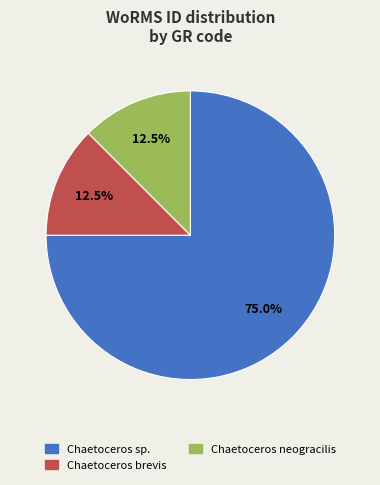

Is there a majority slice in this chart?

Yes